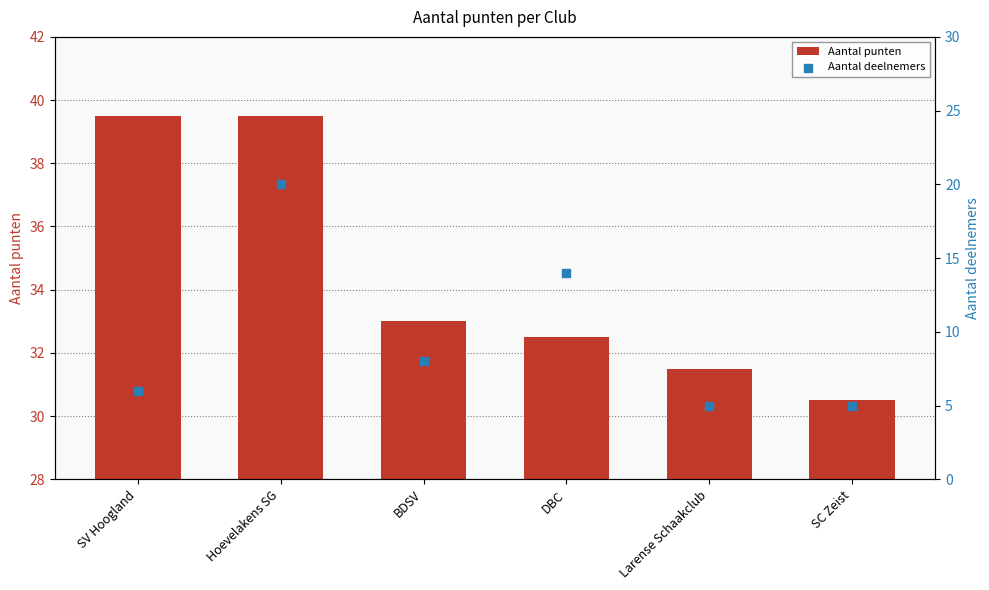

What is the total value across all series at Larense Schaakclub?

36.5